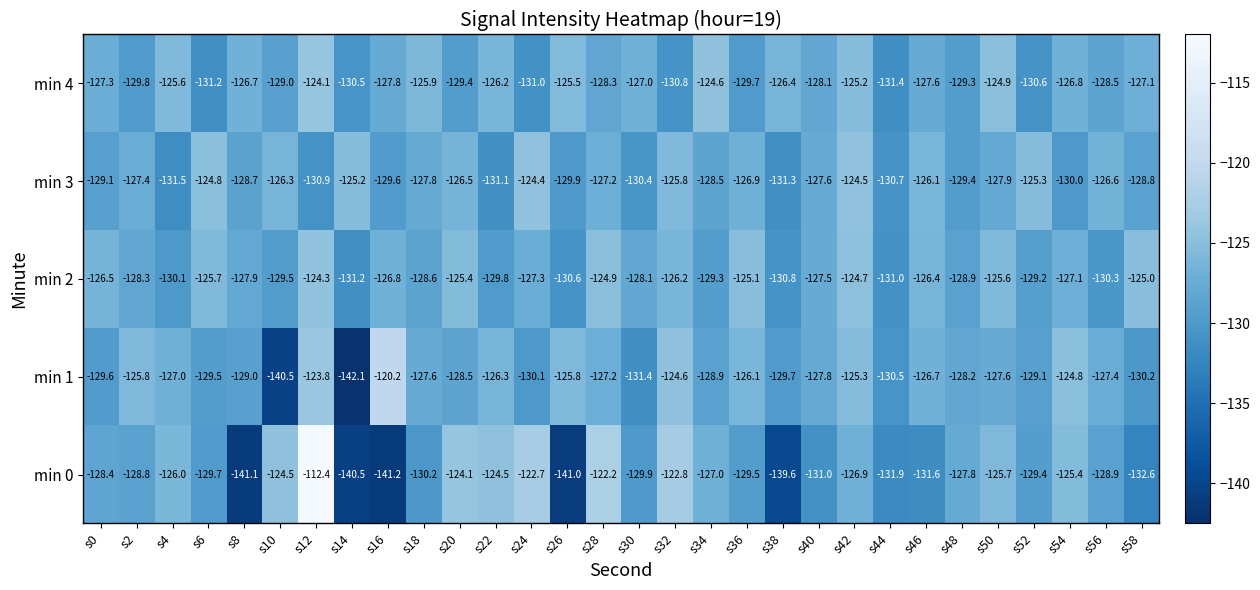

What is the difference between the highest and lowest values at s24?

8.3